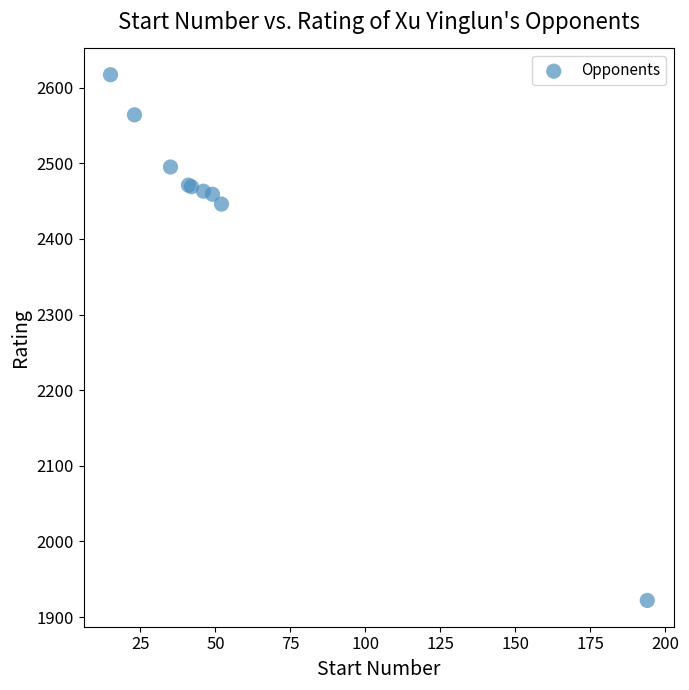

What Y value in the scatter plot is closest to 2269?

2446